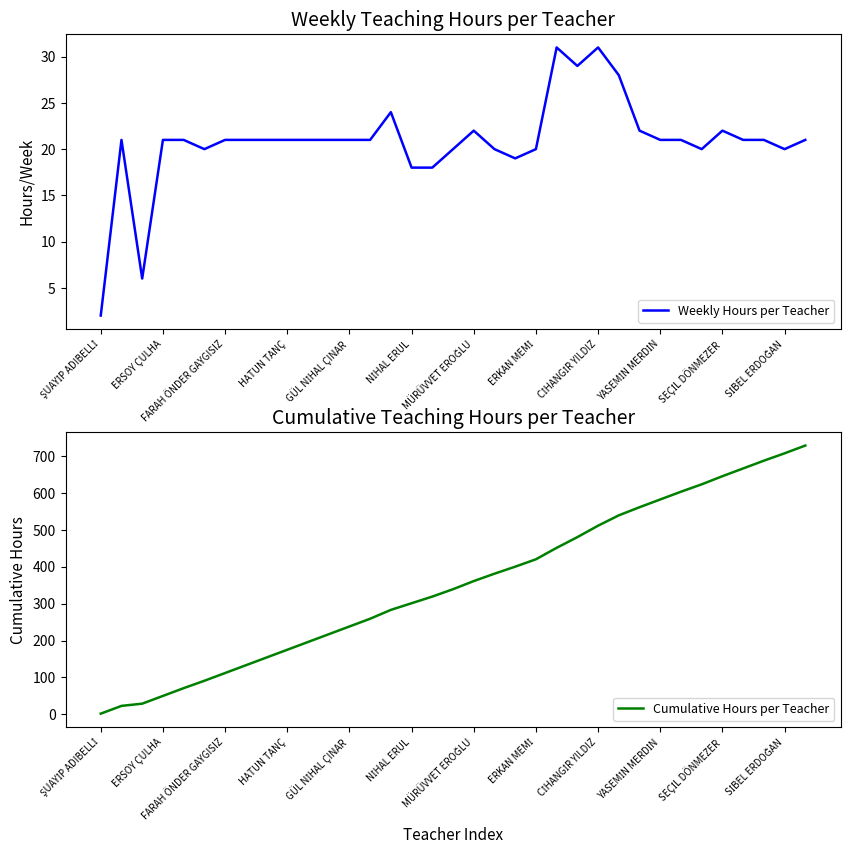

Does the chart display data point markers on the line(s)?

No